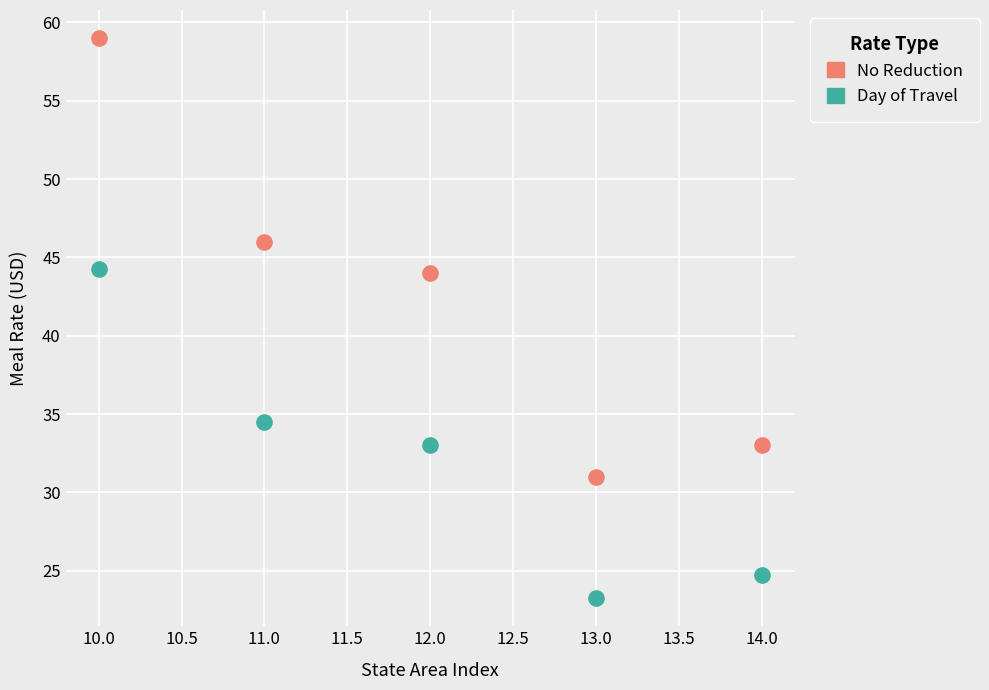

Which series contains the lowest Y value?

Day of Travel